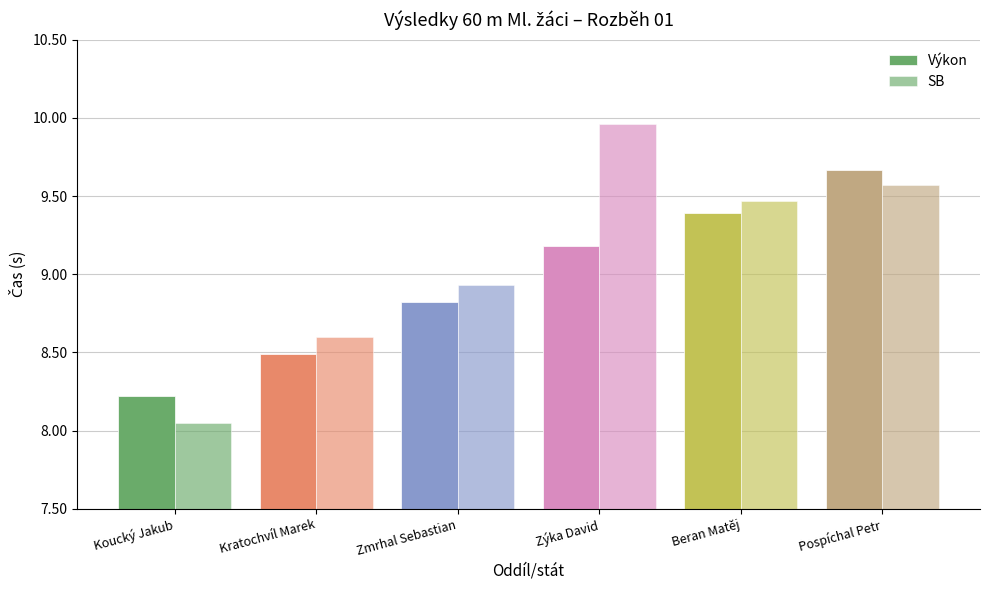

At Beran Matěj, list the series in order from smallest to largest.

Výkon, SB